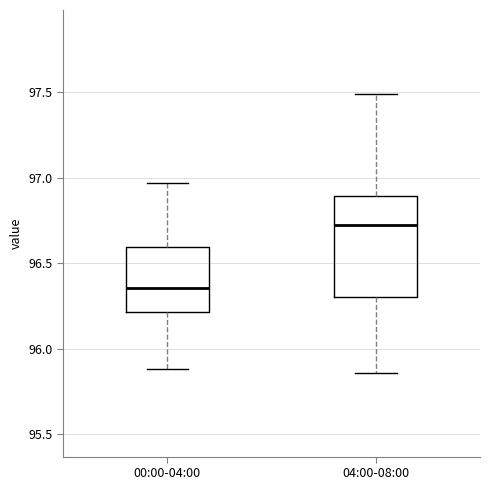

Reading left to right, read every box against the y-axis: the position of its median line, the range the box covers, and the ends of its whiskers. The values are not printed on the chart, so give them approximately, as read against the axis.

00:00-04:00: median 96.35, box 96.20 to 96.60, whiskers 95.90 to 96.95
04:00-08:00: median 96.75, box 96.30 to 96.90, whiskers 95.85 to 97.50